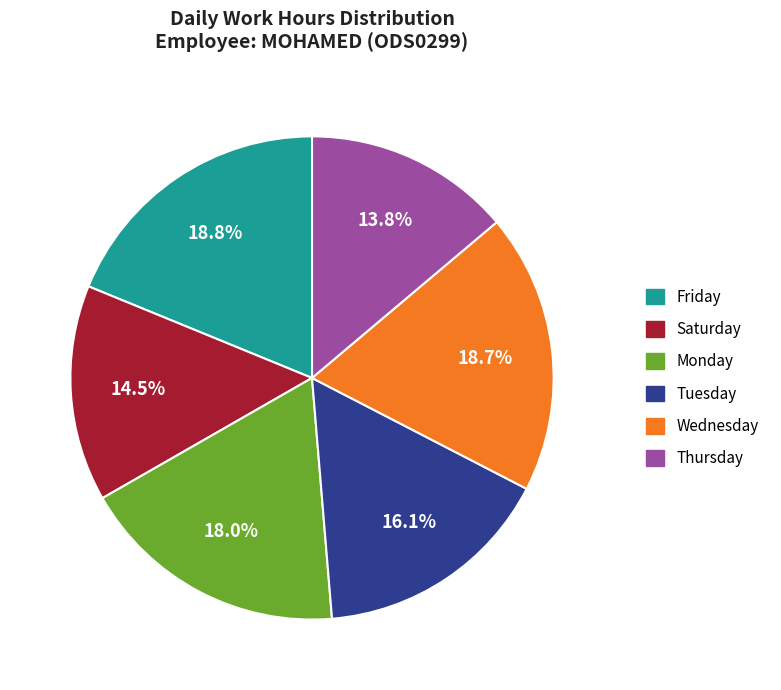

Is there any slice that represents more than half of the pie?

No